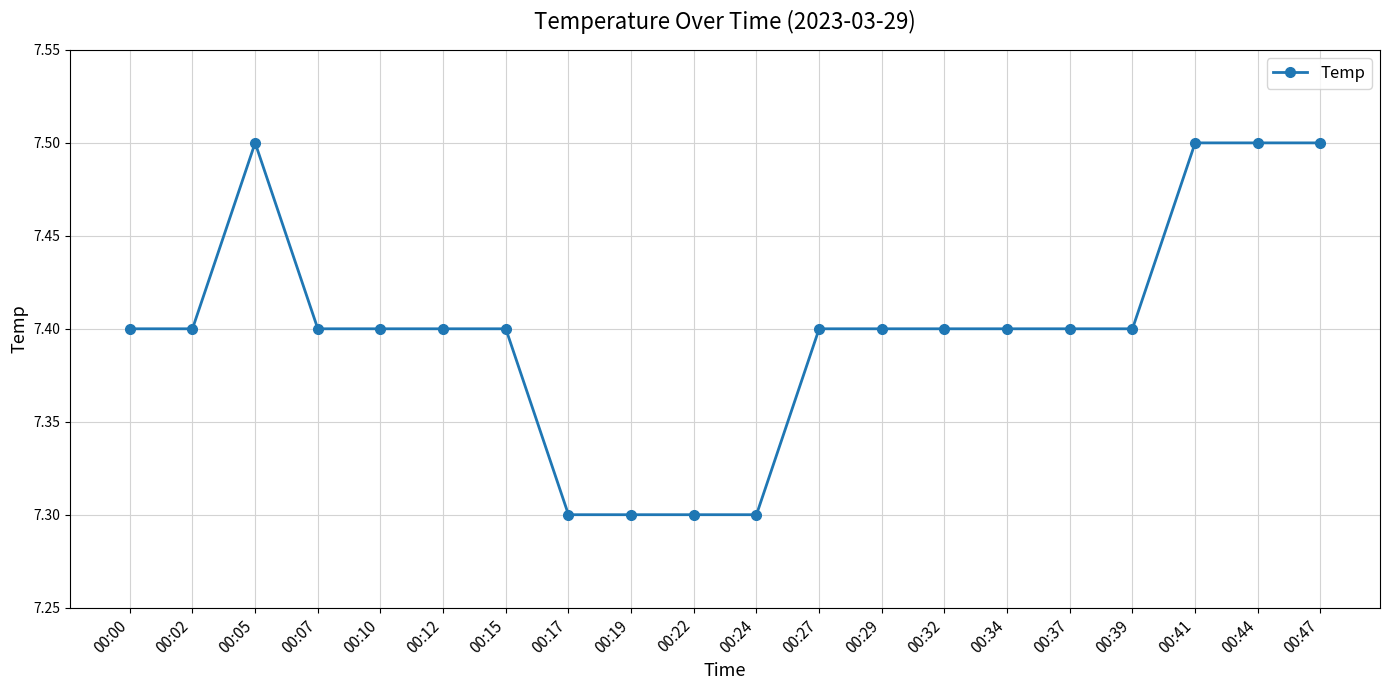

What is the change in value from 00:02 to 00:41?

+0.1